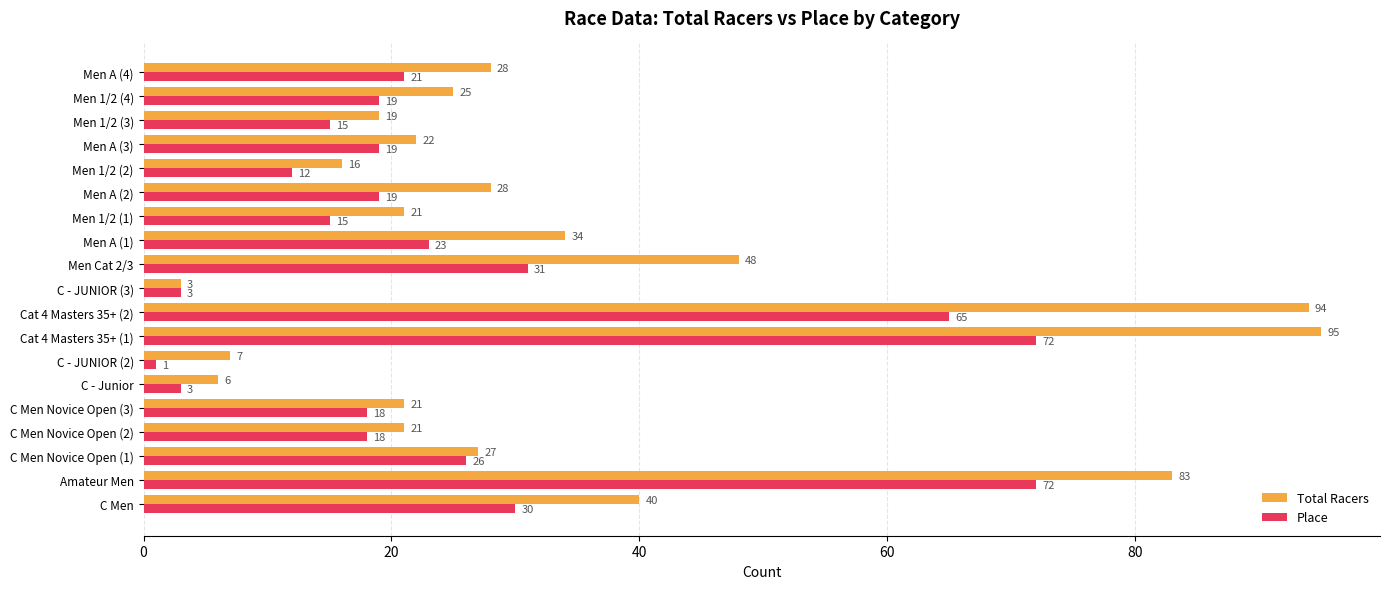

At how many categories does at least one series exceed 81?

3